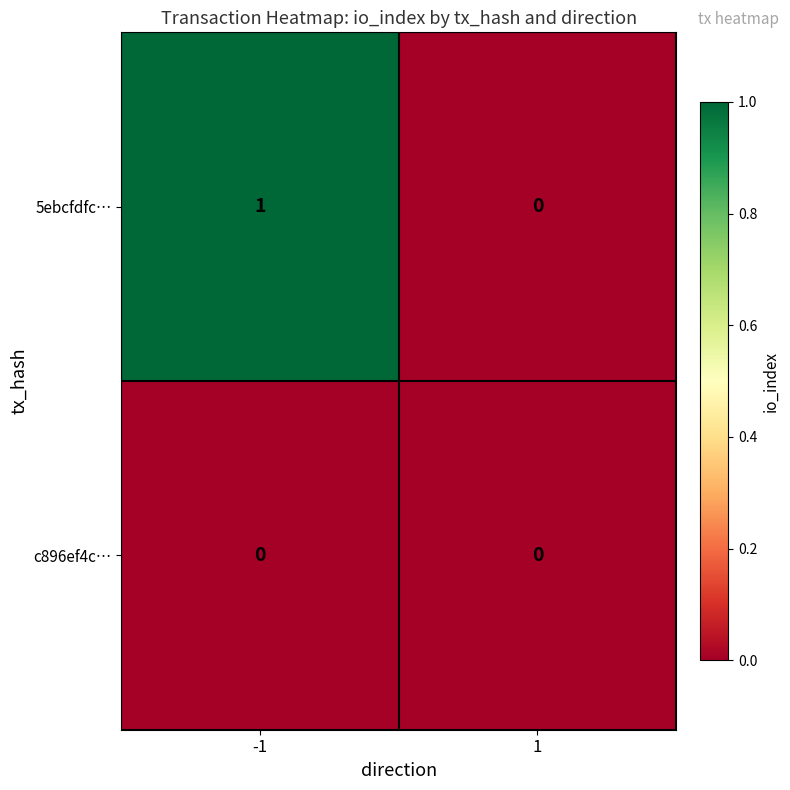

How many series are shown in this chart?

2